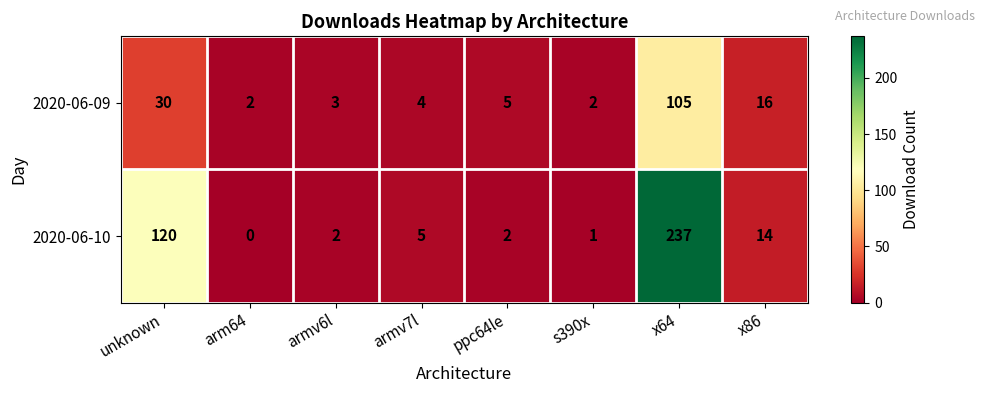

Is it true that 2020-06-10 equals 413 at x64?

False